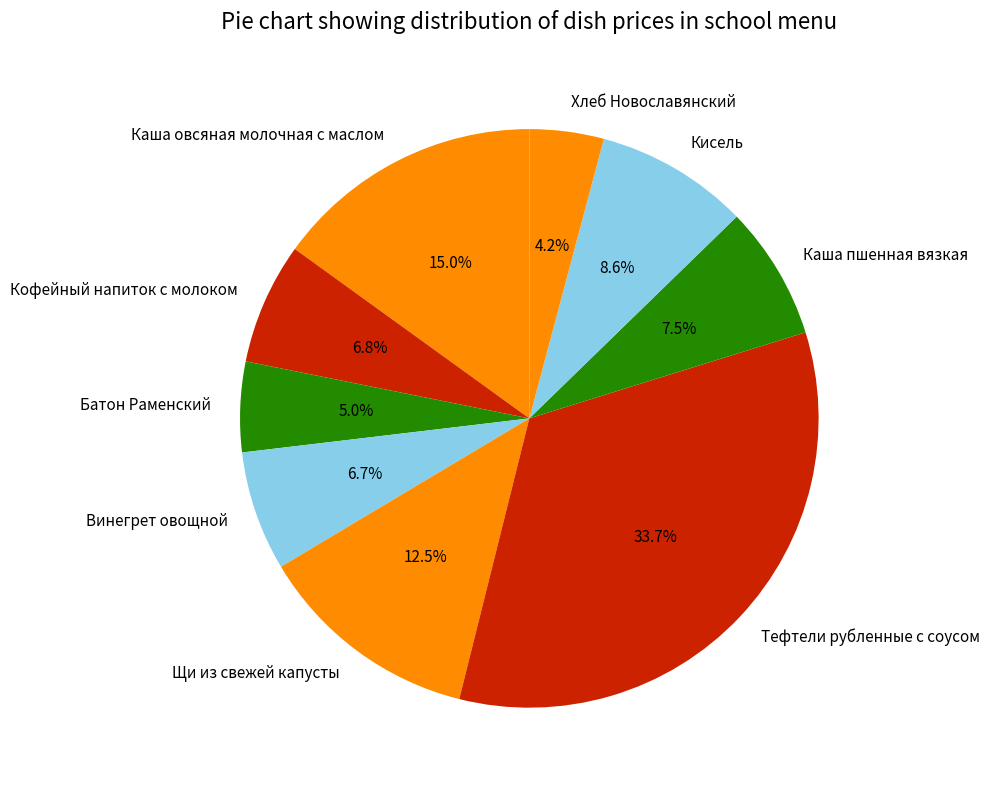

To the nearest percent, what is the combined percentage of Батон Раменский and Щи из свежей капусты?

18%